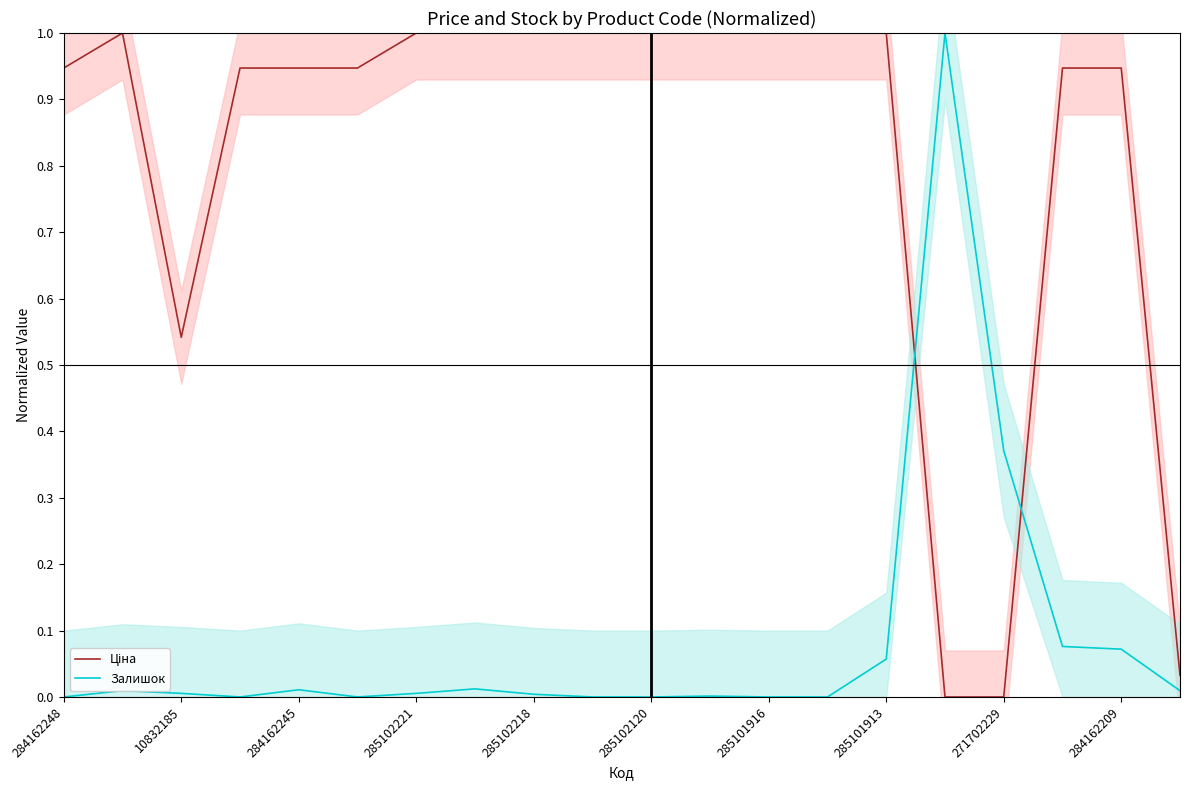

Which series has the largest range (max minus min)?

Ціна